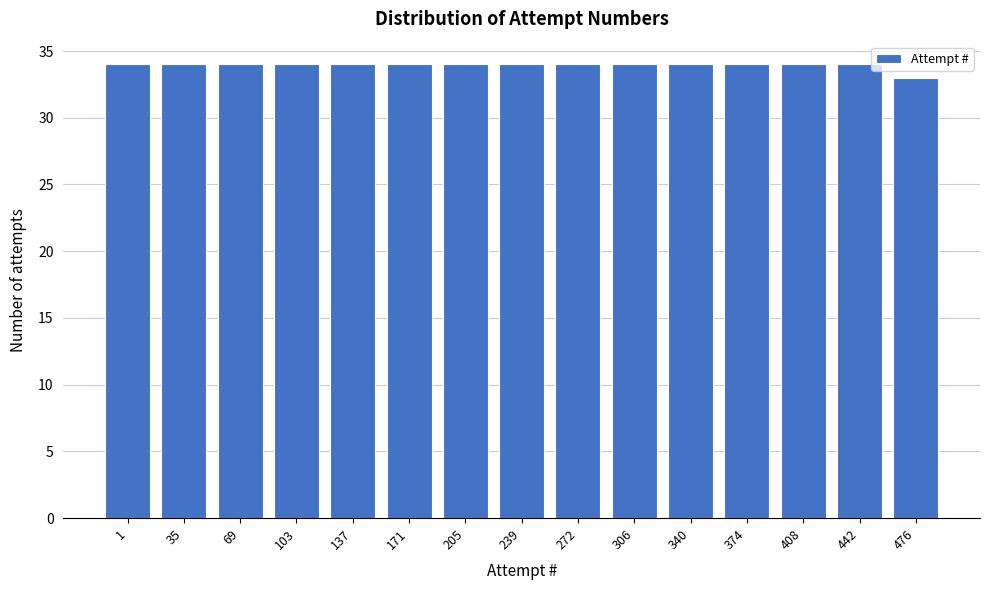

Reading left to right, transcribe all the data shown in this chart.

1=34	35=34	69=34	103=34	137=34	171=34	205=34	239=34	272=34	306=34	340=34	374=34	408=34	442=34	476=33